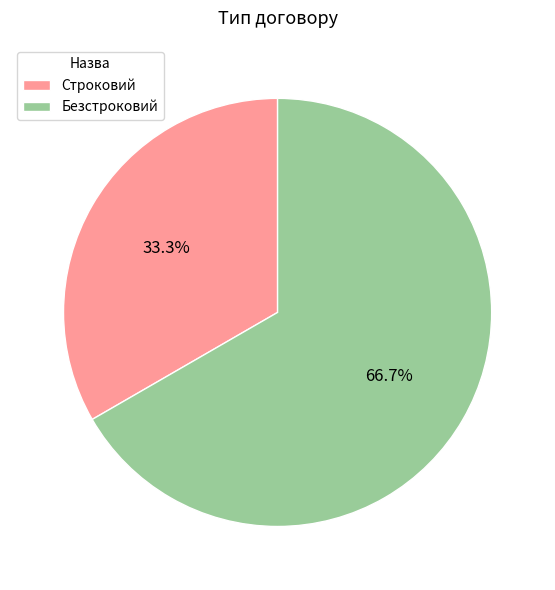

To the nearest percent, what percentage of the pie is Безстроковий?

67%